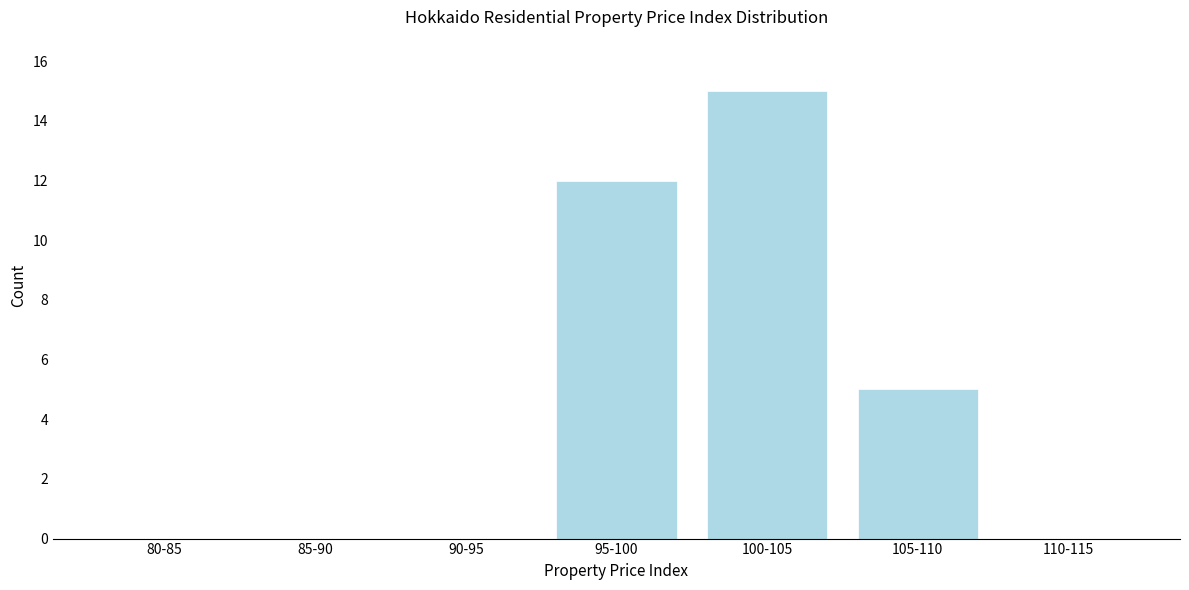

Reading left to right, transcribe all the data shown in this chart.

80-85=0	85-90=0	90-95=0	95-100=12	100-105=15	105-110=5	110-115=0